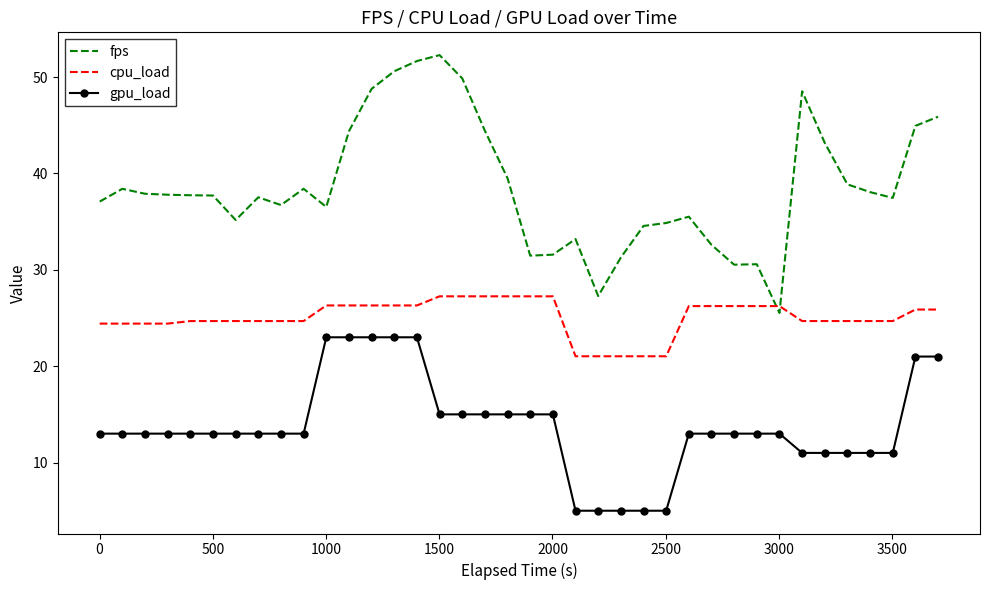

Rank the series by their average value, from lowest to highest.

gpu_load, cpu_load, fps